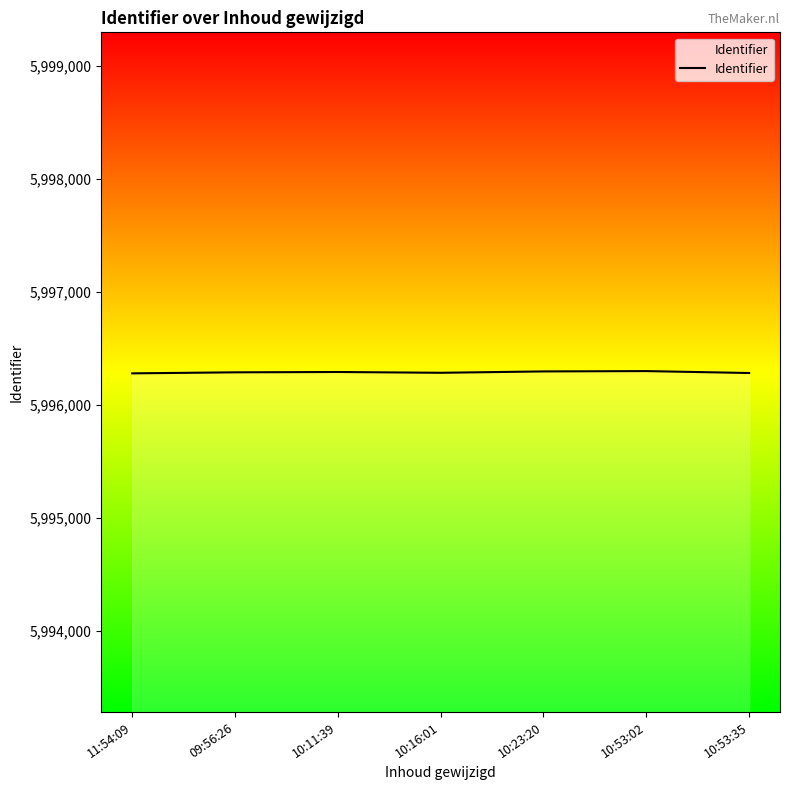

What is the sum of all values?

41974005